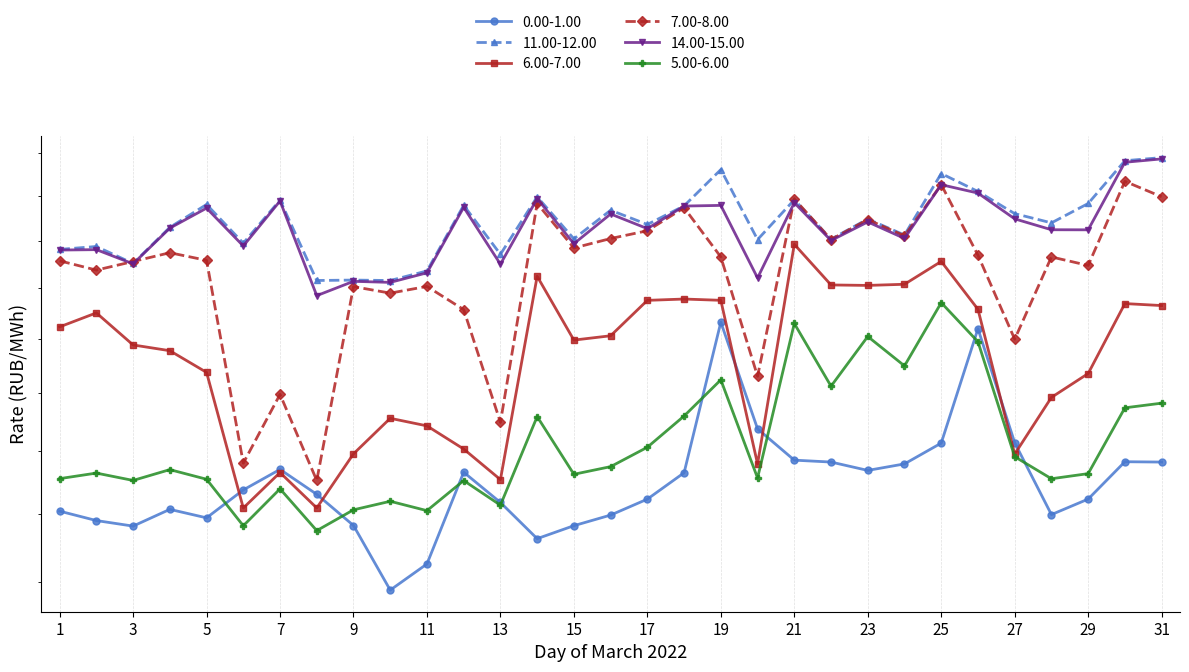

True or false: 6.00-7.00 has a value of 1655.3 at 25.

True